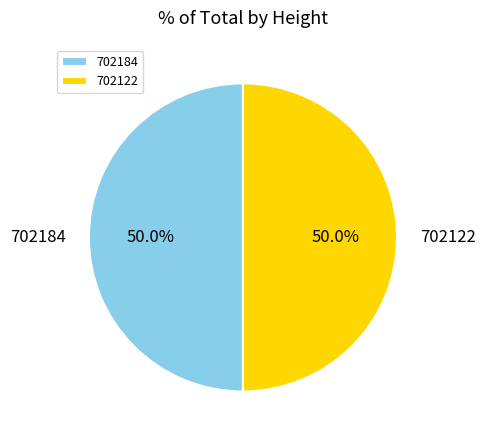

Is it true that 702184 is 50% of the pie?

True